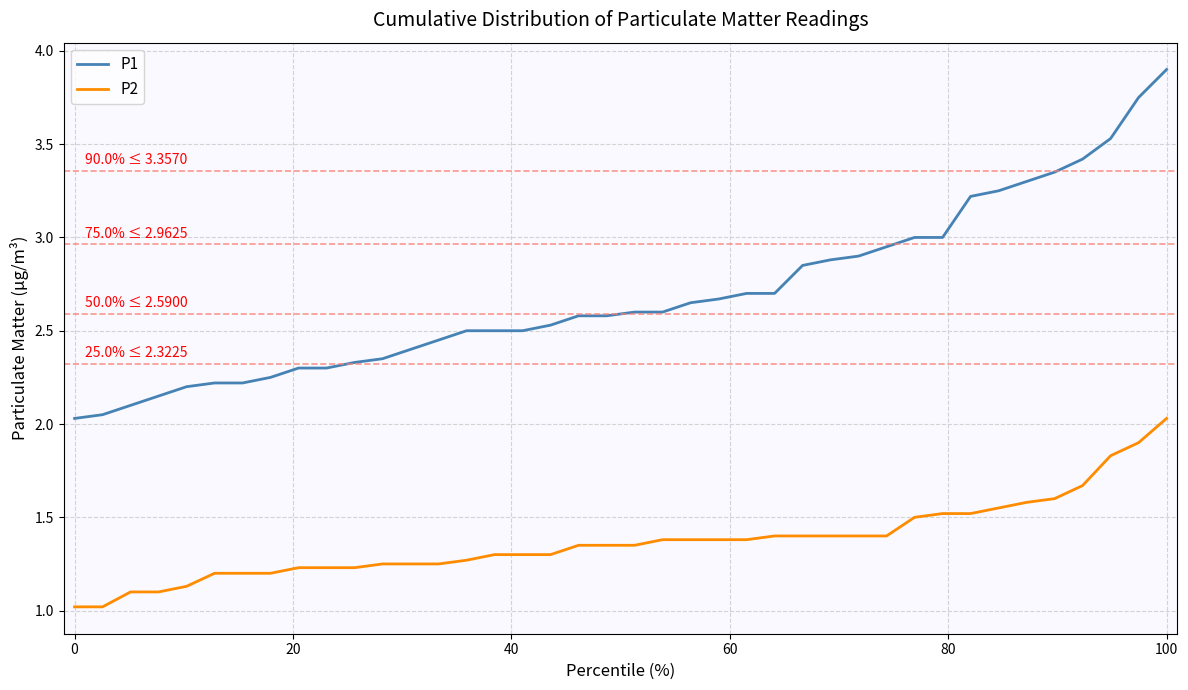

What is the average value of the P1 series?

2.7